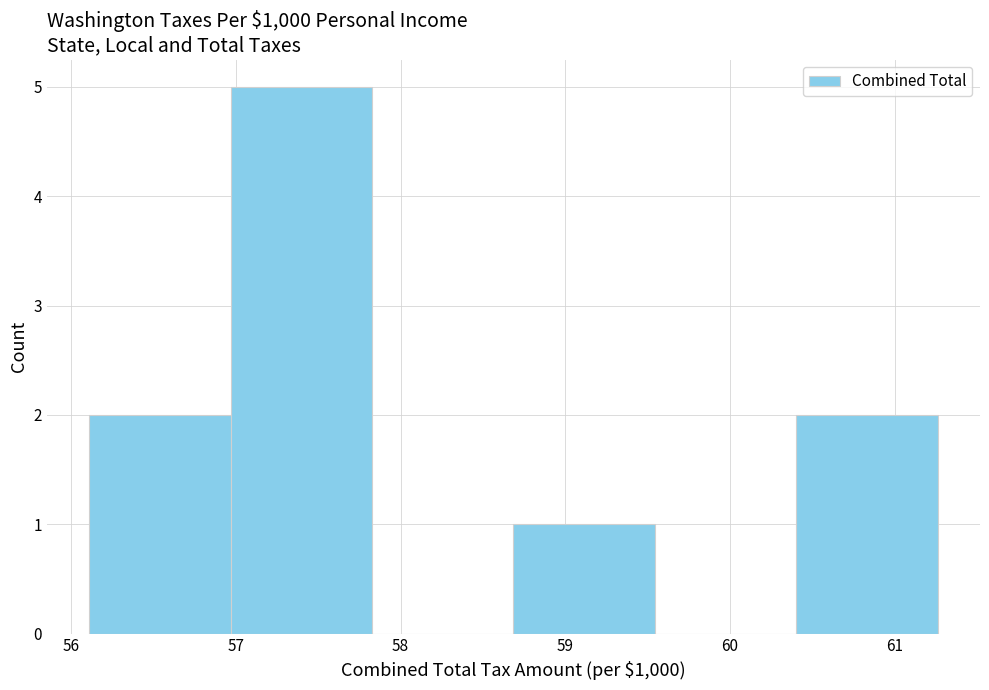

Reading left to right, list every bar in this chart as the range it spans on the x-axis followed by its height. Neither the bar edges nor the heights are printed on the chart, so give them approximately, as read against the axes.

56.1 to 57.0: 2
57.0 to 57.8: 5
57.8 to 58.7: 0
58.7 to 59.5: 1
59.5 to 60.4: 0
60.4 to 61.3: 2